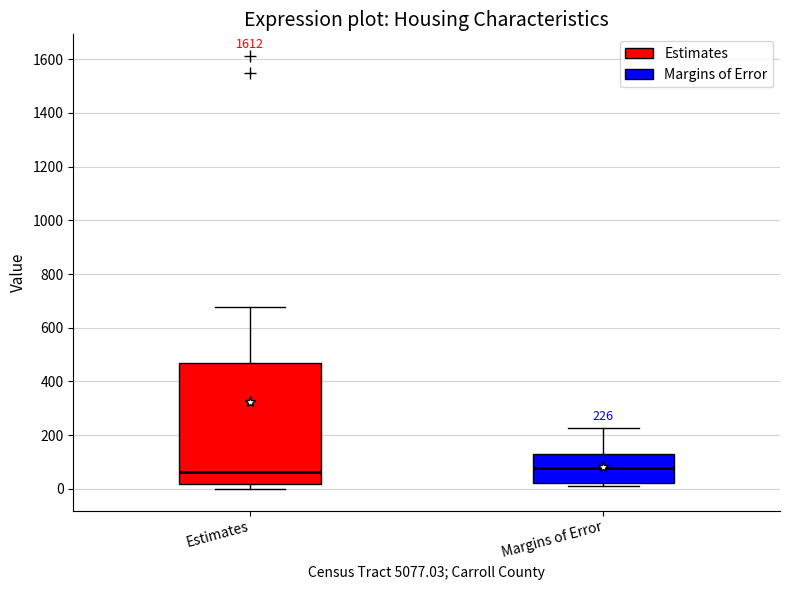

Comparing the boxes themselves (not the whiskers), which one is the tallest?

Estimates